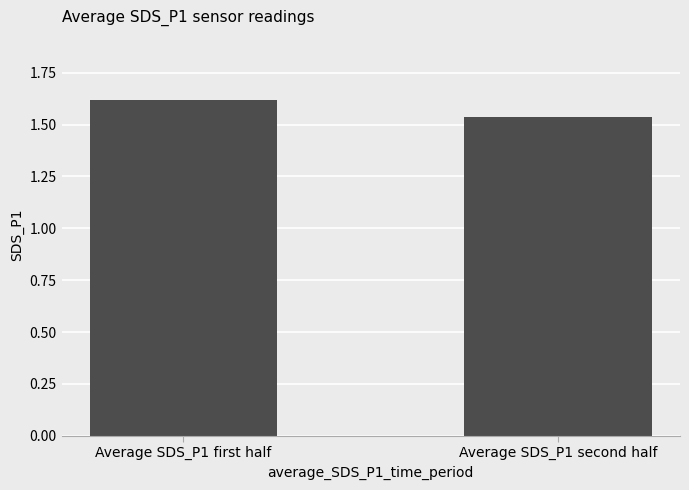

Where is the data nearest to the value 1?

Average SDS_P1 second half